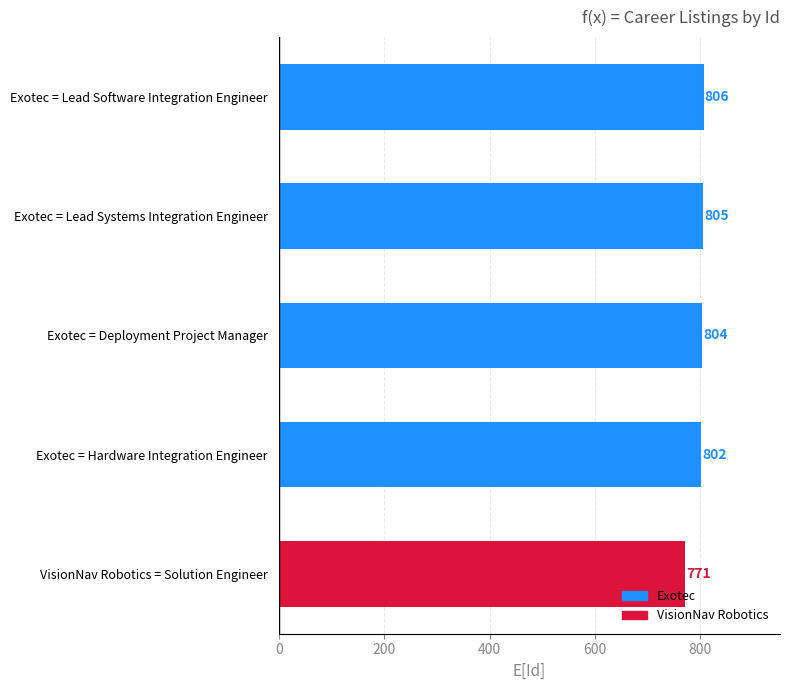

List the labels in order of value, largest first.

Exotec = Lead Software Integration Engineer, Exotec = Lead Systems Integration Engineer, Exotec = Deployment Project Manager, Exotec = Hardware Integration Engineer, VisionNav Robotics = Solution Engineer